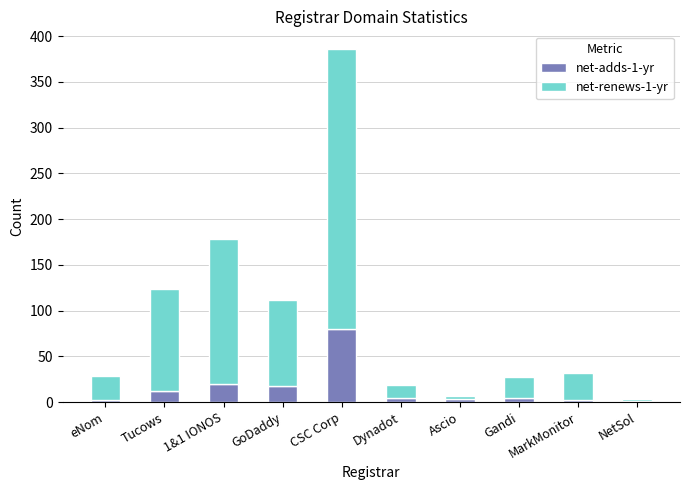

At which category is the sum across all series the highest?

CSC Corp